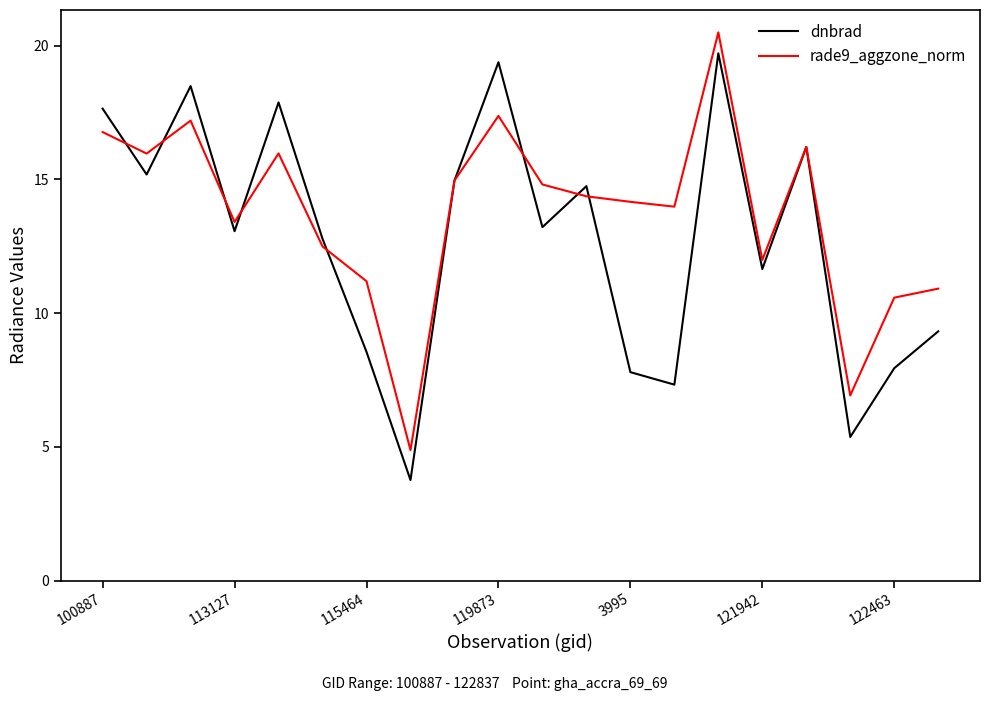

What is the maximum value for dnbrad?

19.7